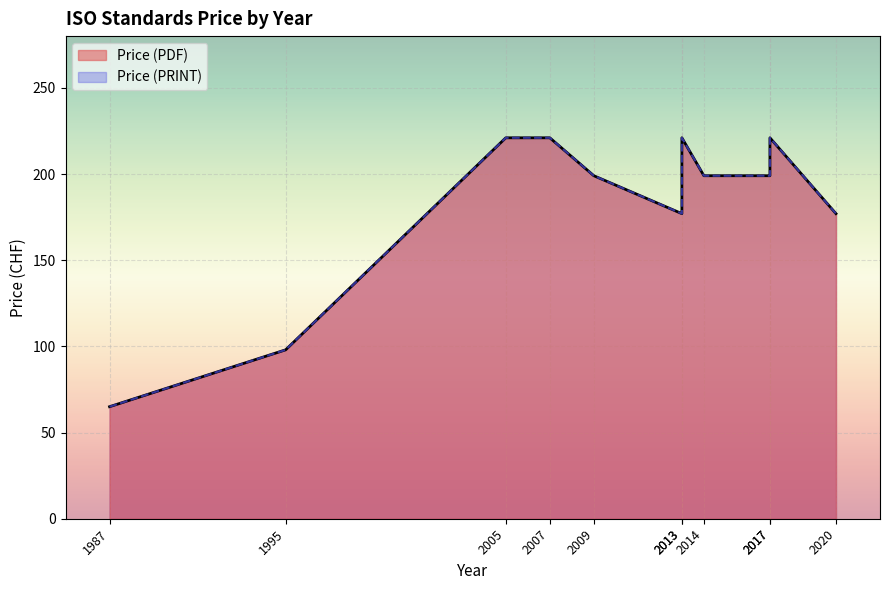

How many data points does each series have?

11